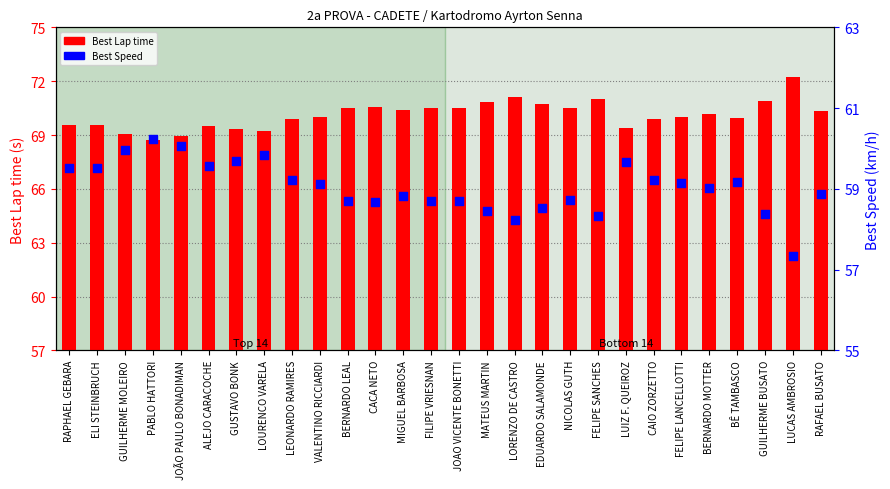

What are all the series names shown in the legend?

Best Lap time, Best Speed